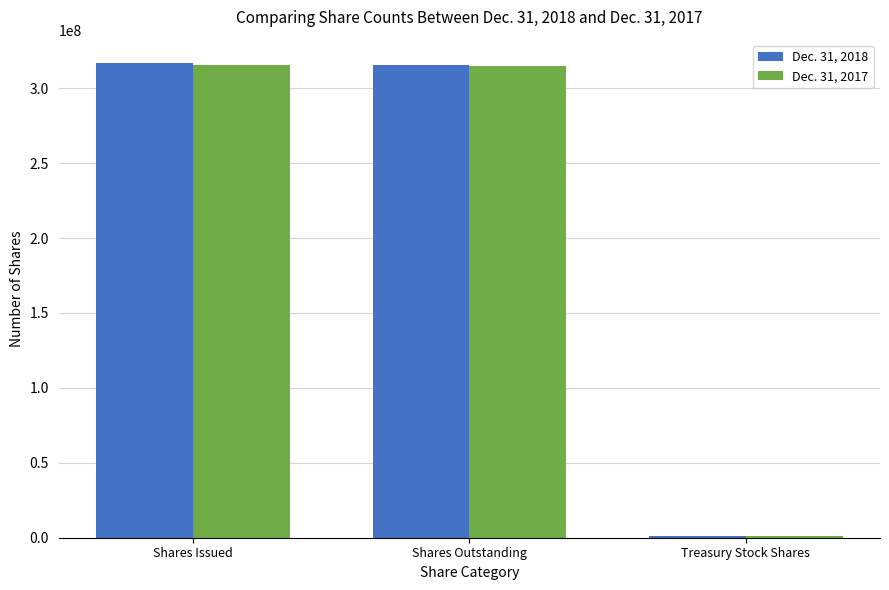

Where does the Dec. 31, 2017 series first go above 314884569?

Shares Issued